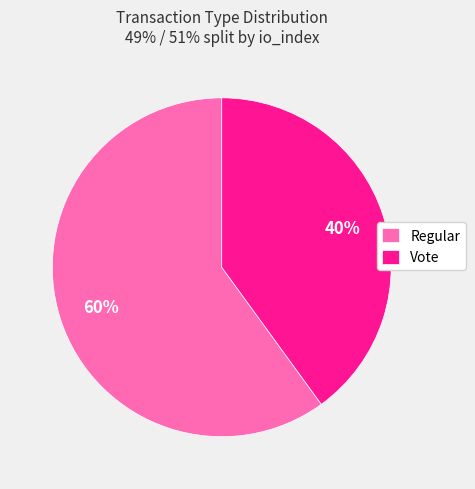

Which category has the biggest portion of the pie?

Regular